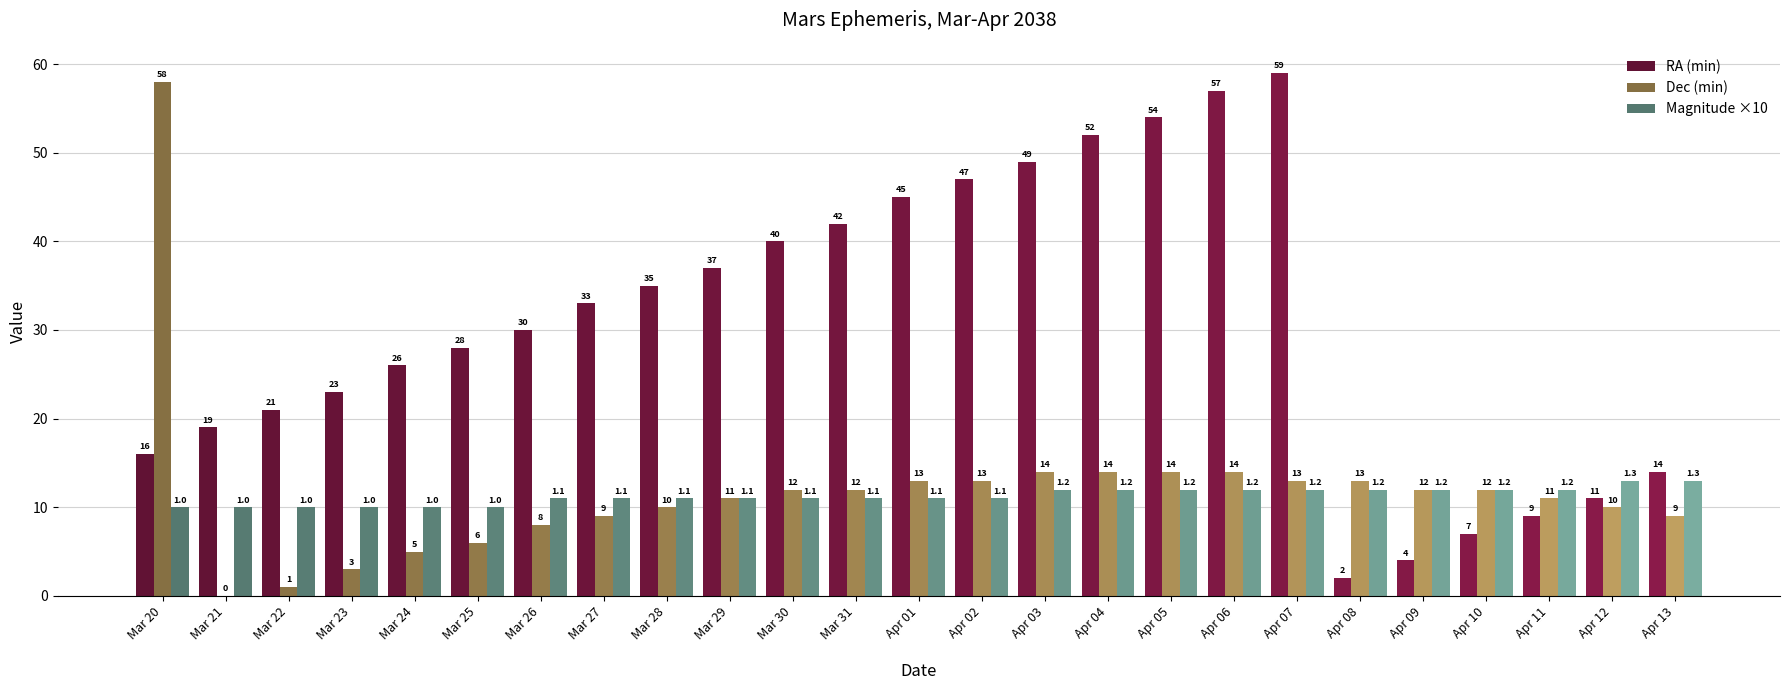

Between Apr 01 and Apr 07, which series saw the biggest shift?

RA (min)